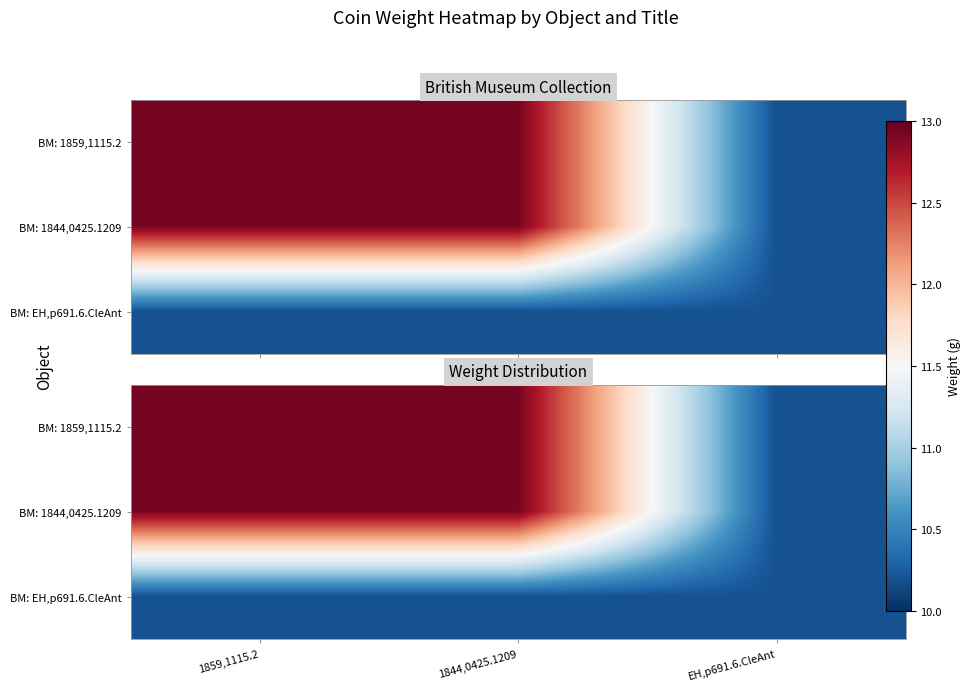

What is the sum of all BM: EH,p691.6.CleAnt values?

30.6